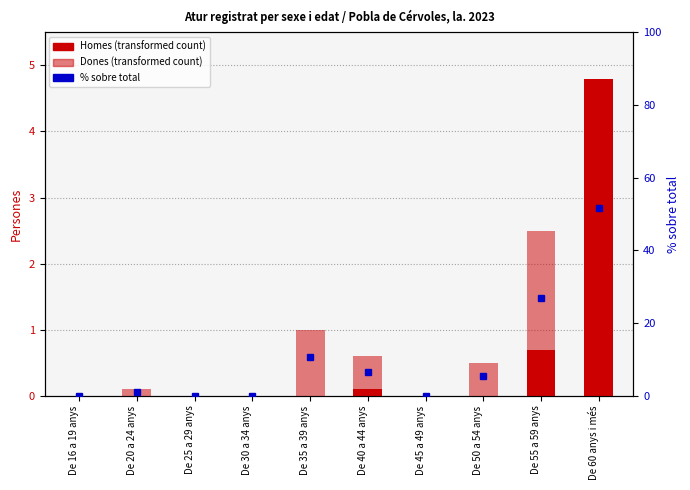

True or false: Dones has a value of 0.5 at De 50 a 54 anys.

True